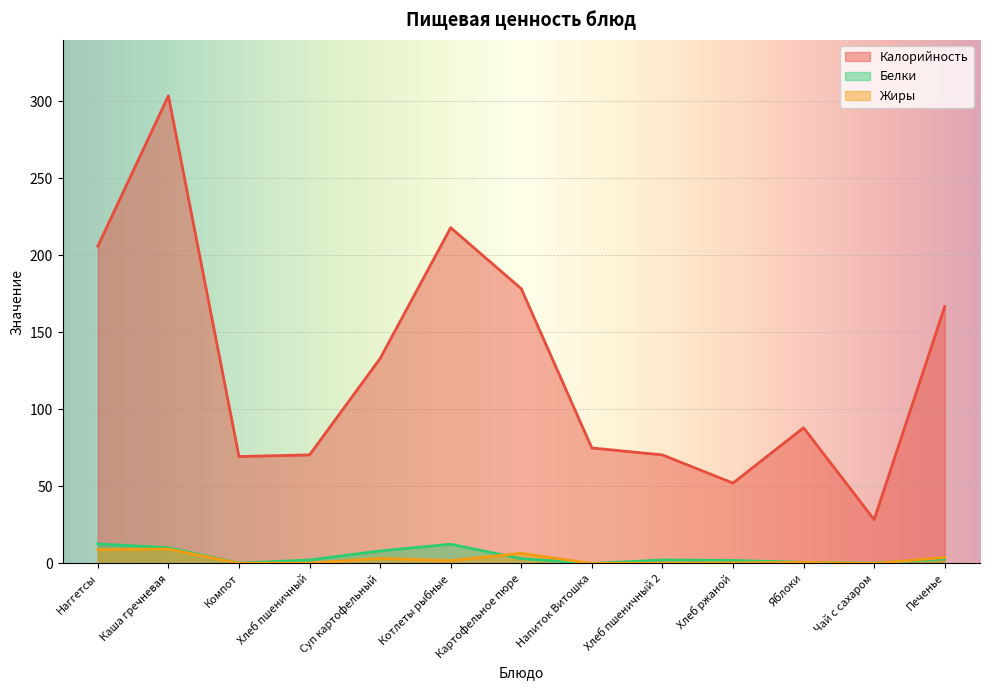

What is the maximum value for Жиры?

9.4